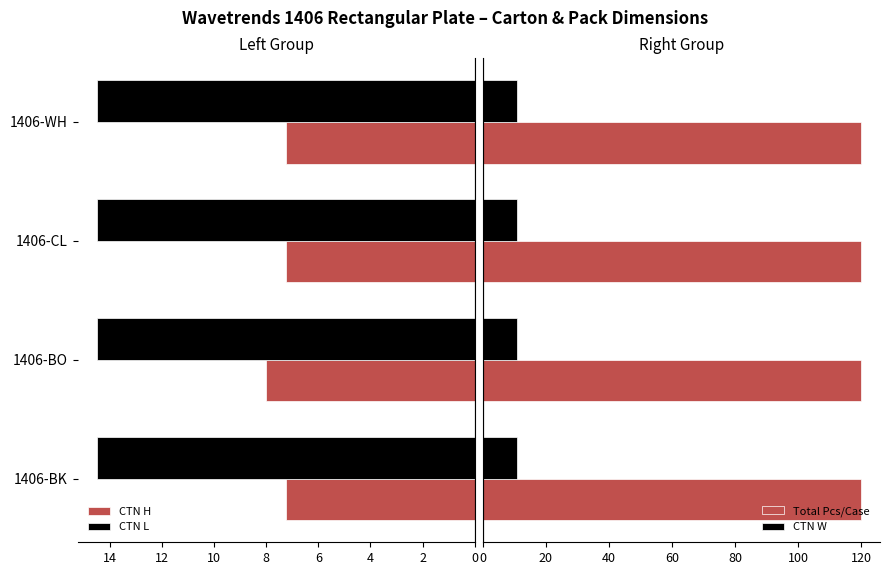

Between 6 and 4, which is larger?

6